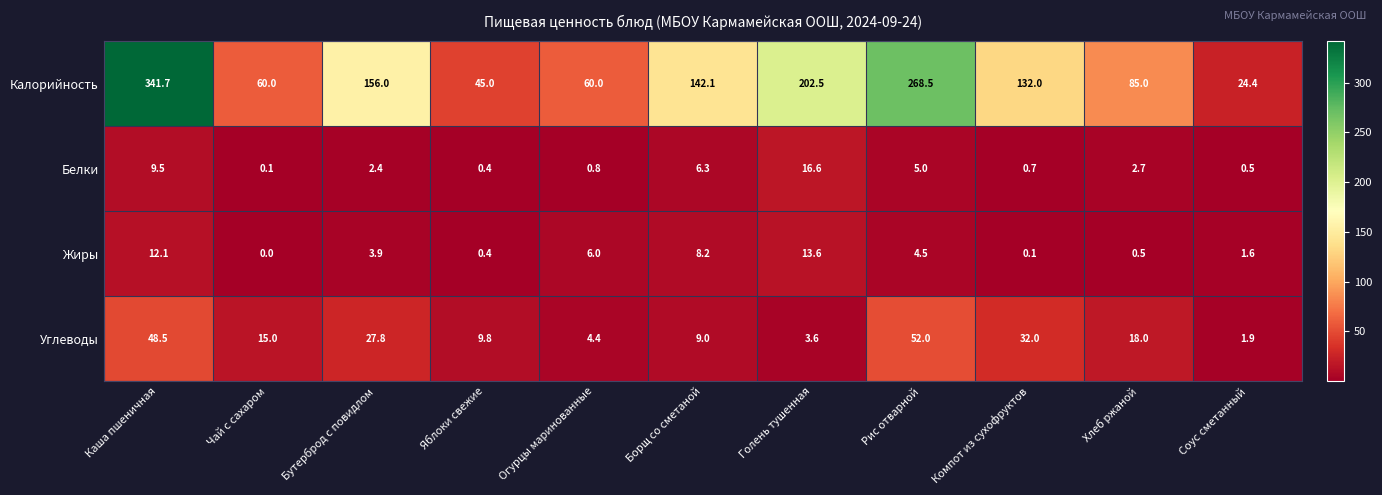

The value of Белки at Огурцы маринованные is 0.8. True or false?

True